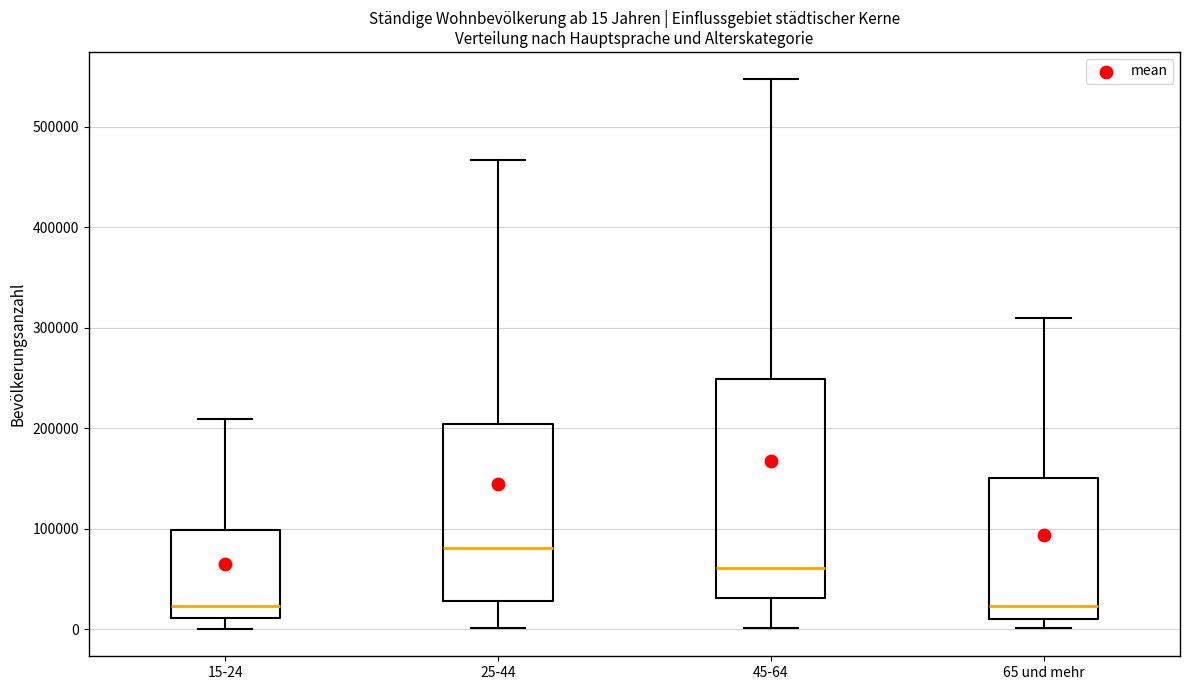

Comparing the boxes themselves (not the whiskers), which one is the tallest?

45-64